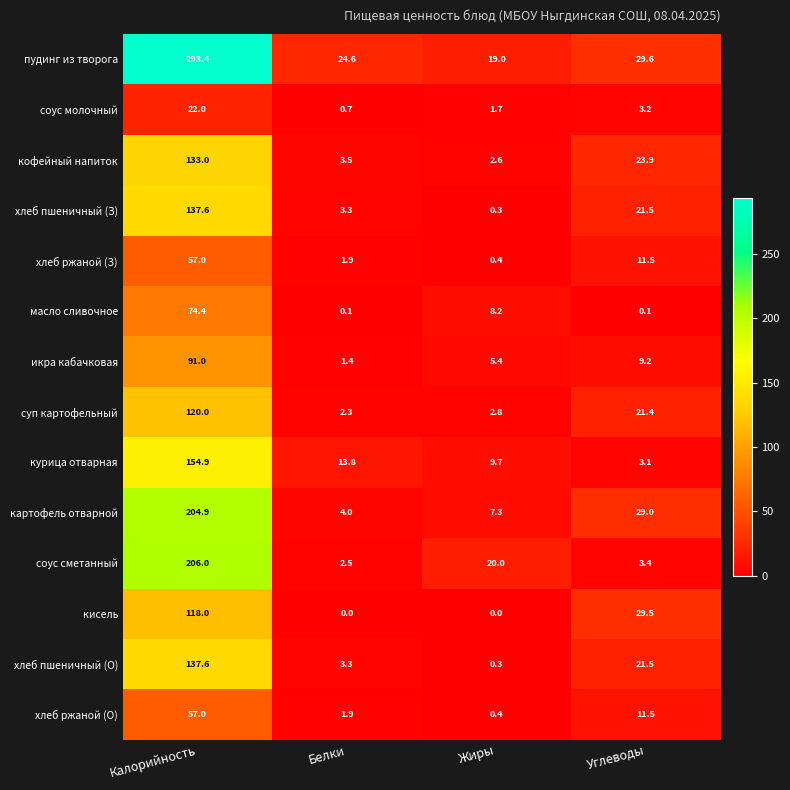

Which series has the largest range (max minus min)?

пудинг из творога